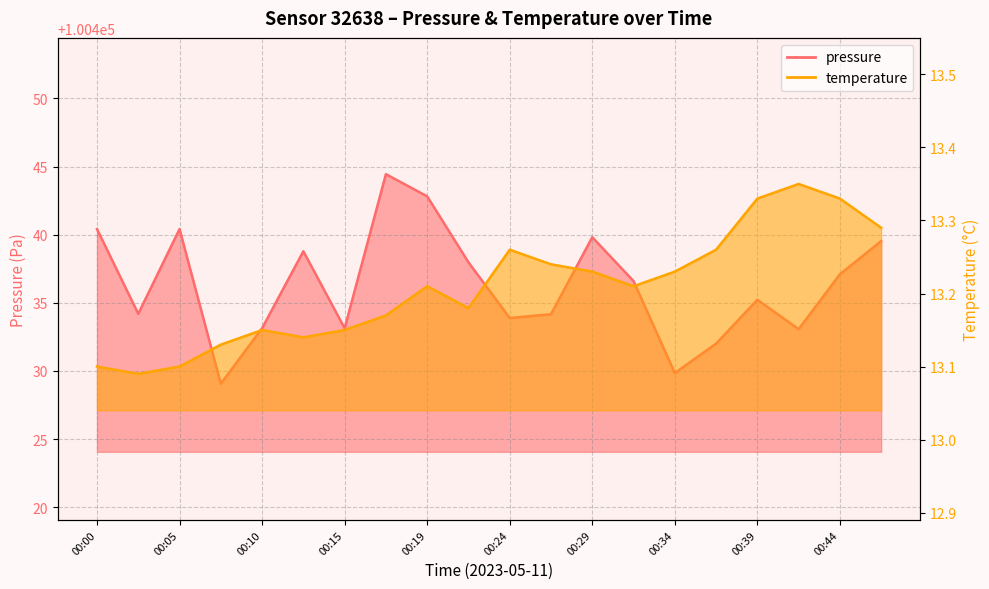

How many interior local valleys does the temperature series have?

4